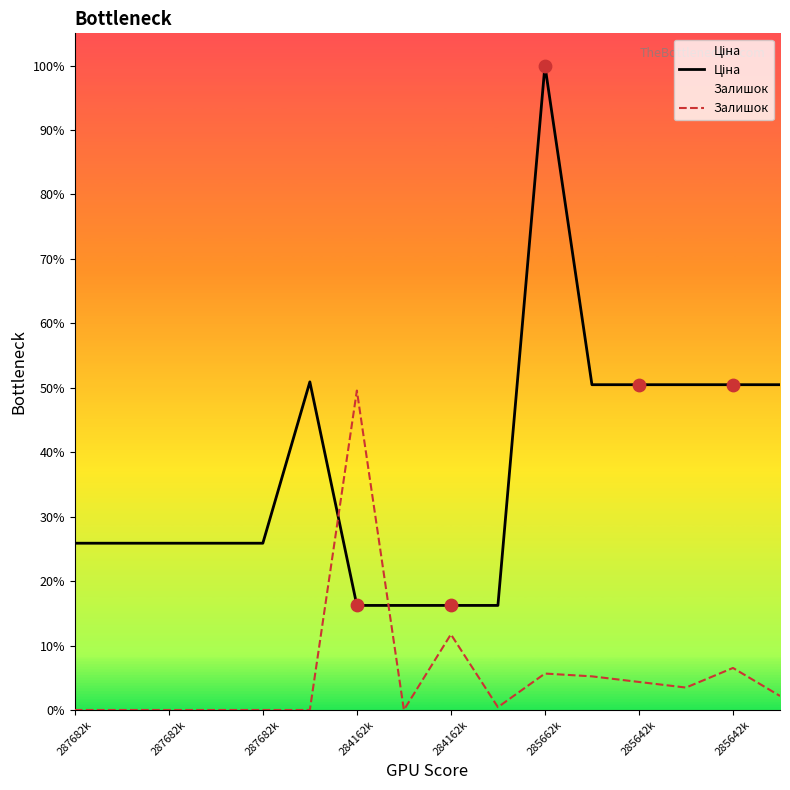

Which series has the largest total across all categories?

Ціна